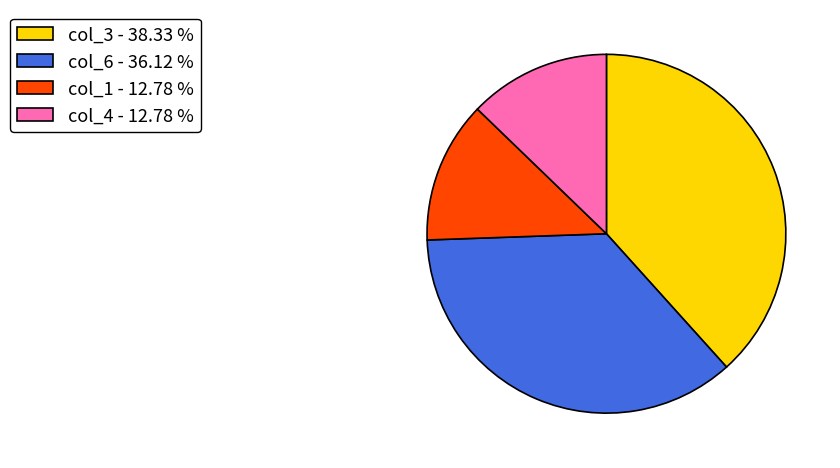

What is the largest slice in the pie chart?

col_3 - 38.33 %